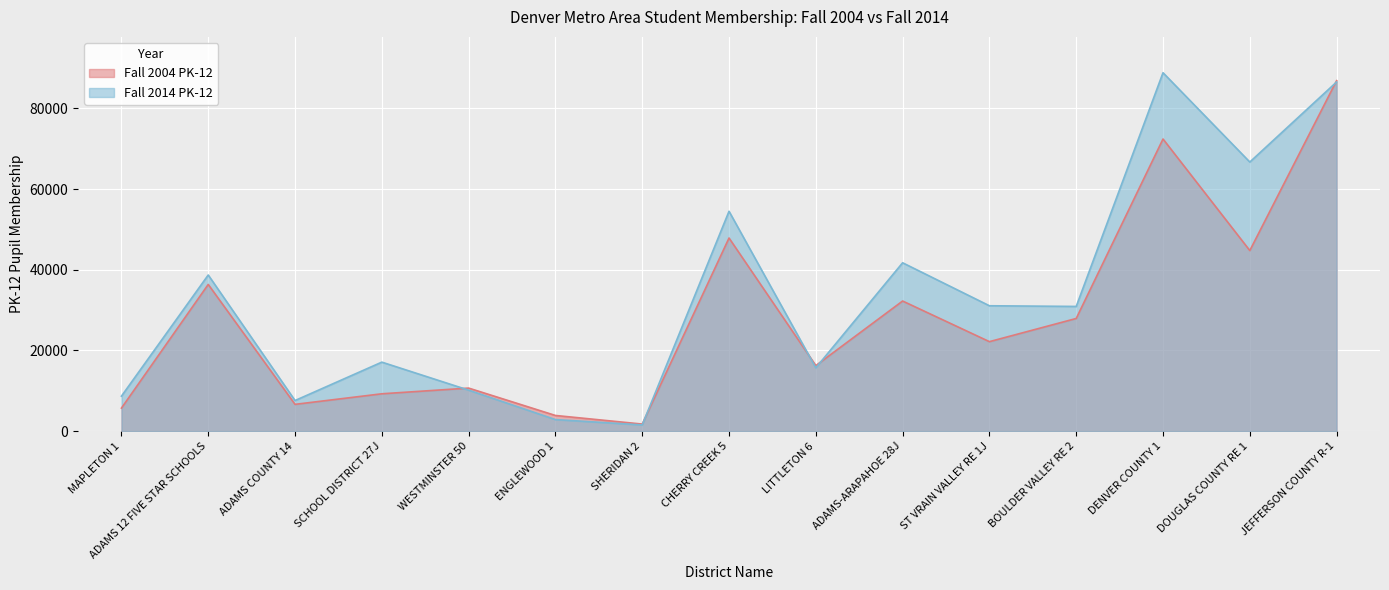

How many values in the Fall 2004 PK-12 series are below 22180?

7